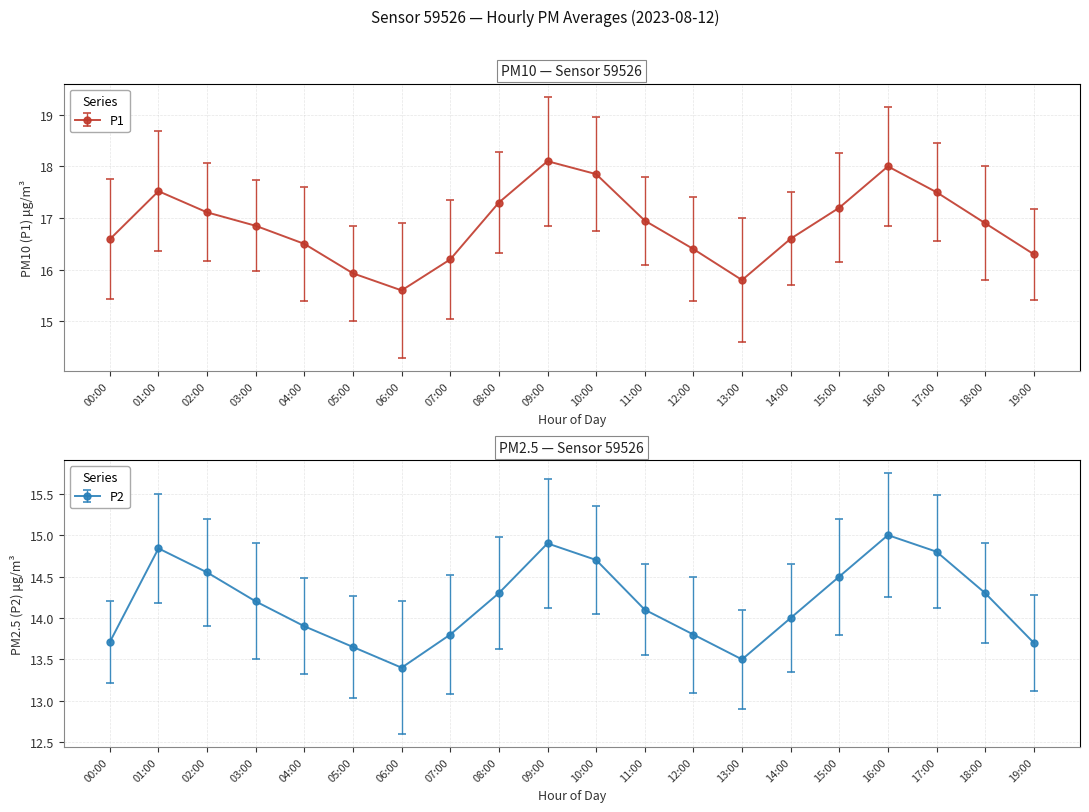

Which series changed the most between 10:00 and 14:00?

P1